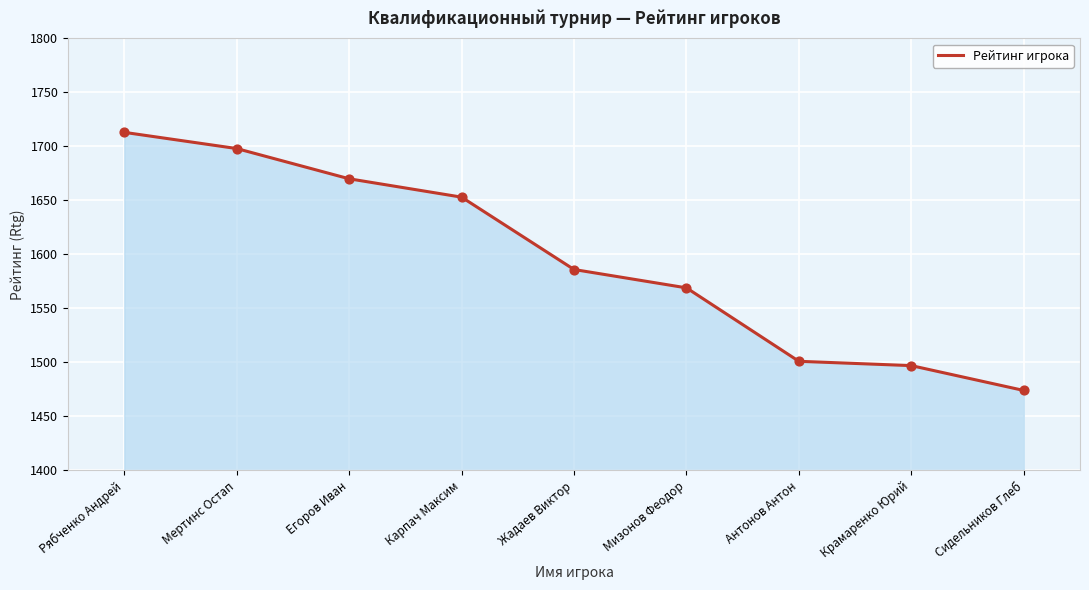

Which has a higher value, Карпач Максим or Мертинс Остап?

Мертинс Остап